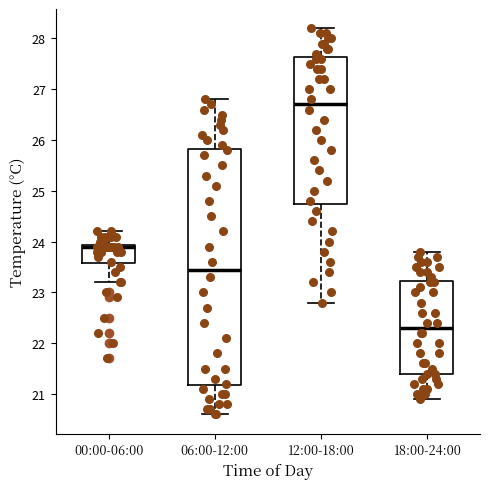

Where does the lower whisker of the box for 00:00-06:00 end on the y-axis? The values are not printed on the chart, so give them approximately, as read against the axis.

23.2